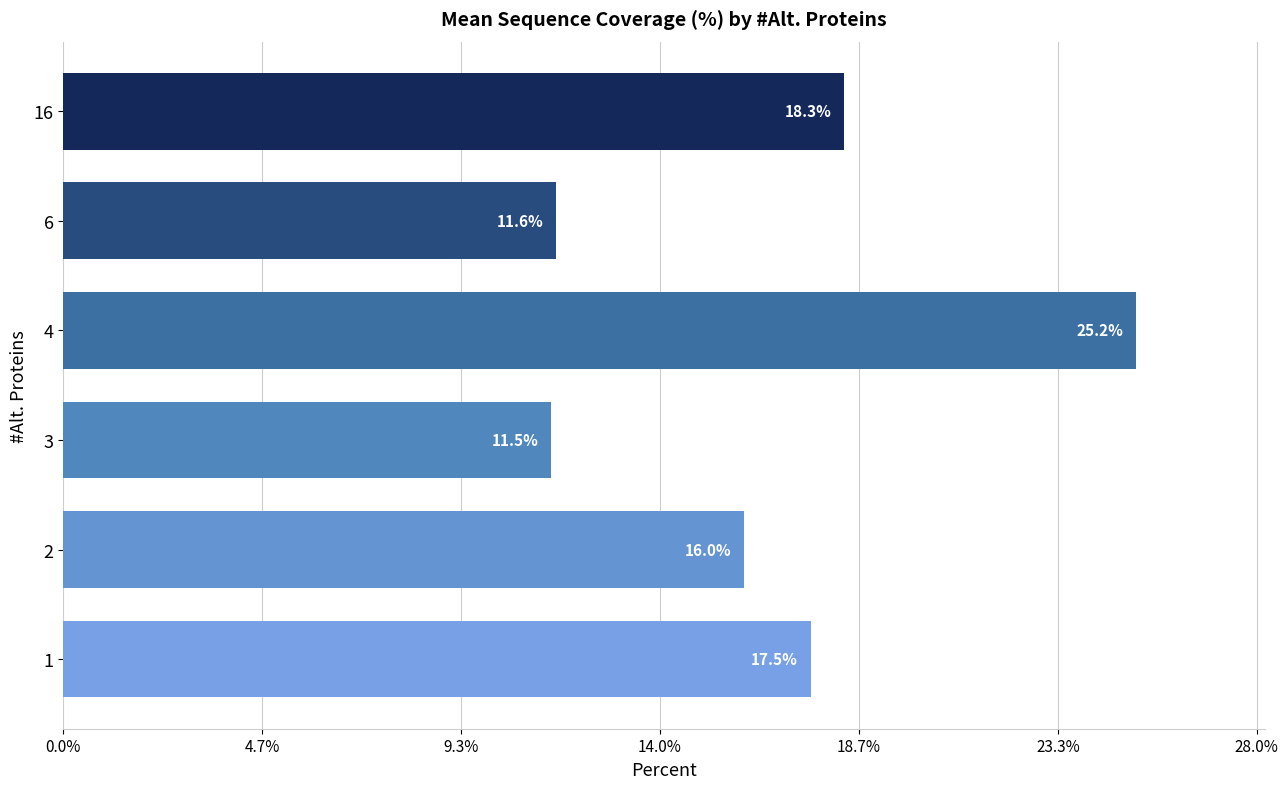

Approximately how many times larger is the value at 16 compared to 4?

0.7